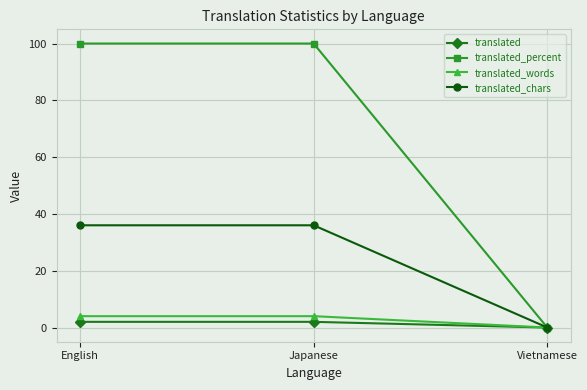

What is the spread (max minus min) of values at Japanese?

98